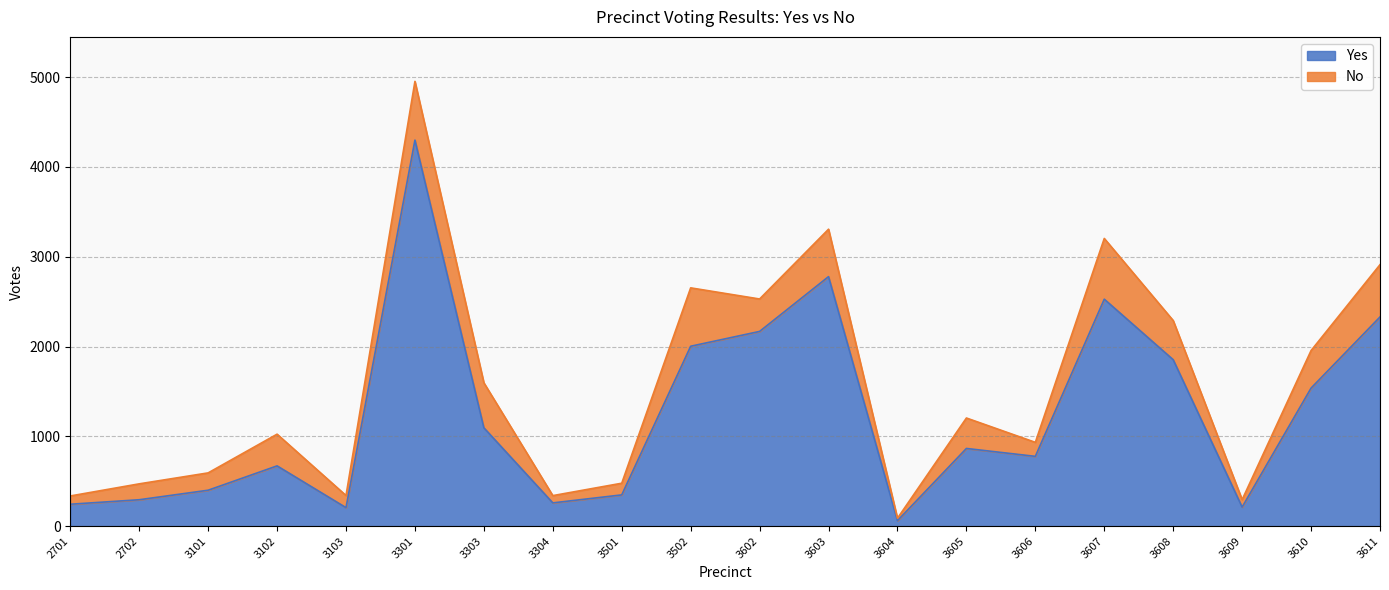

What is the smallest value displayed?

61